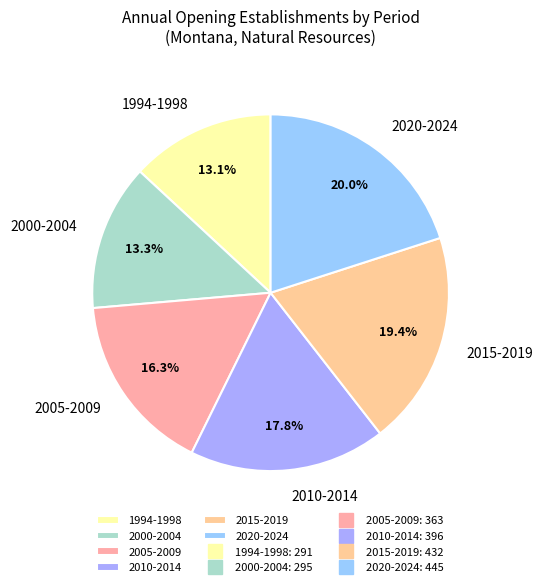

Does 2000-2004 account for over 50% of the chart?

No